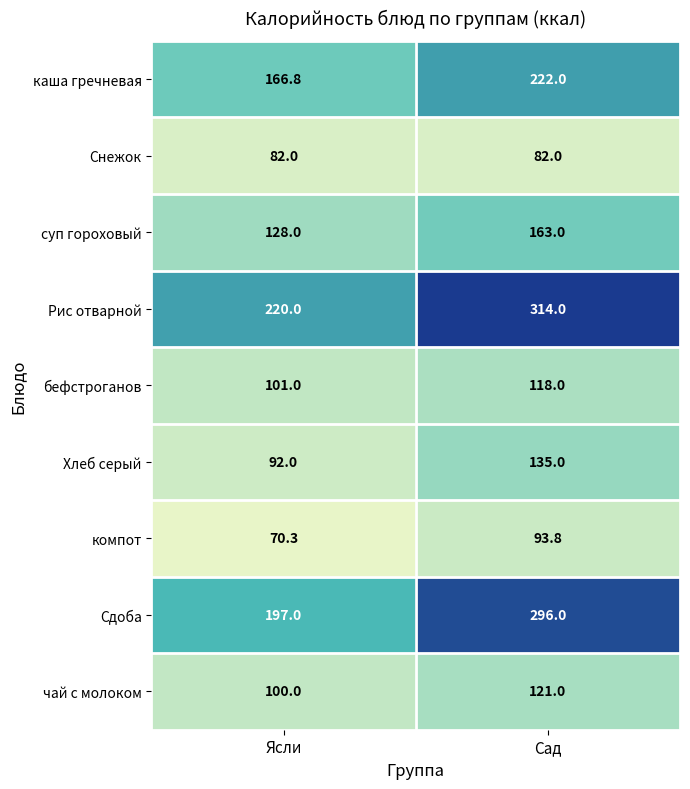

What is the minimum value for Хлеб серый?

92.0